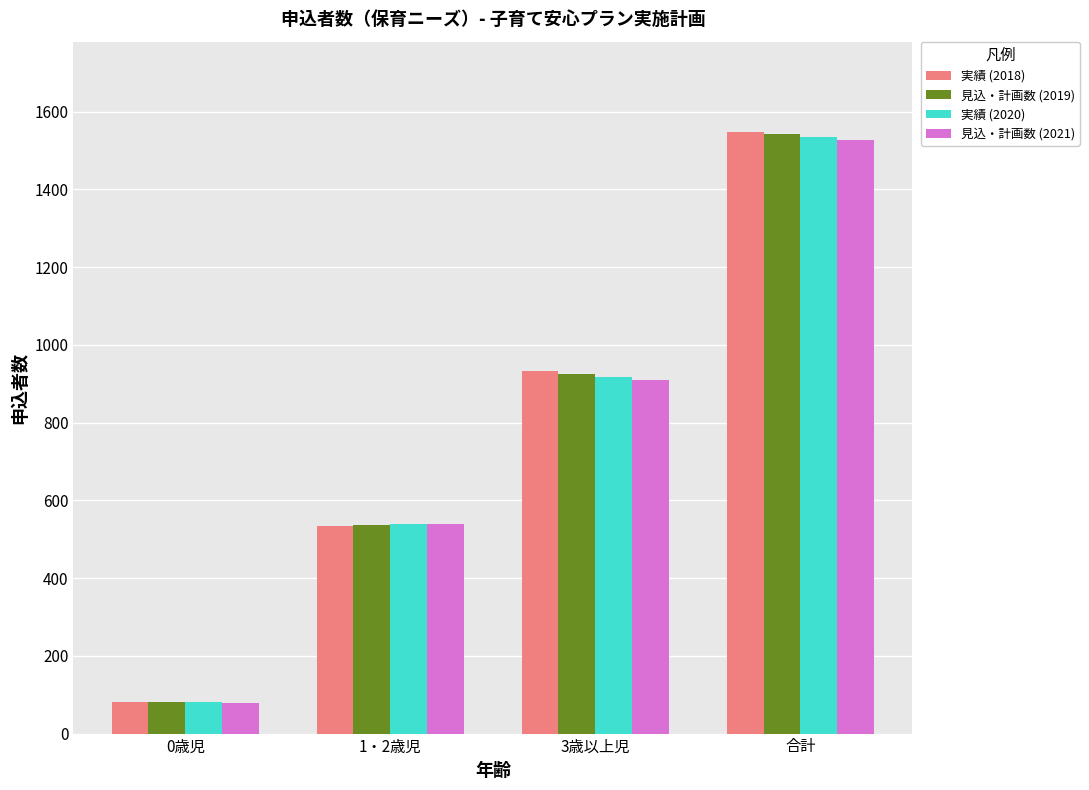

Is the value of 見込・計画数 (2019) at 1・2歳児 greater than the value of 実績 (2020) at 0歳児?

Yes